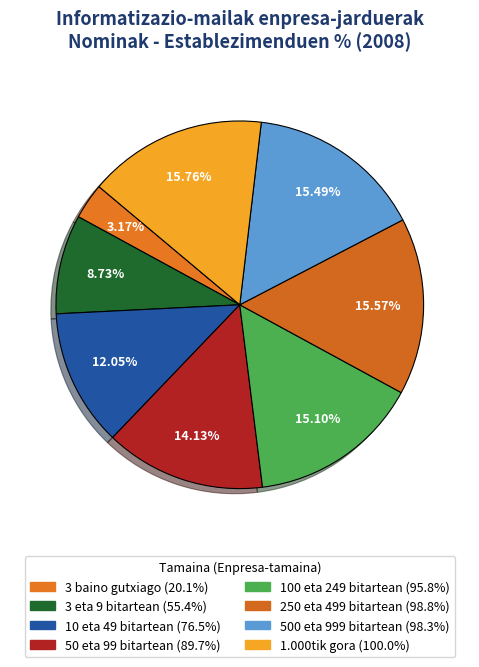

What percentage is the 500 eta 999 bitartean slice, to the nearest percent?

15%